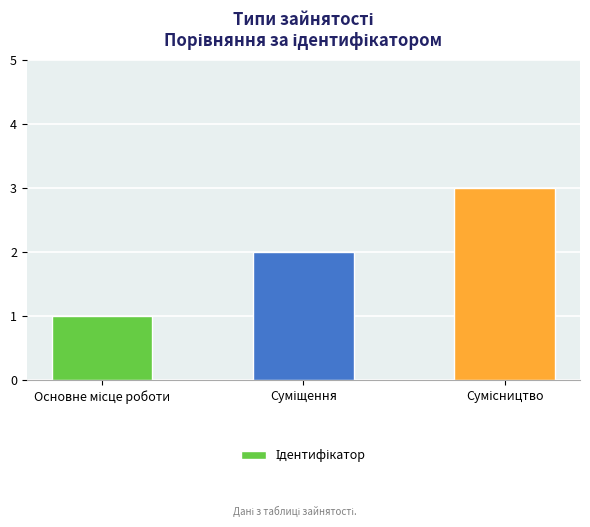

What is the maximum value shown in the chart?

3